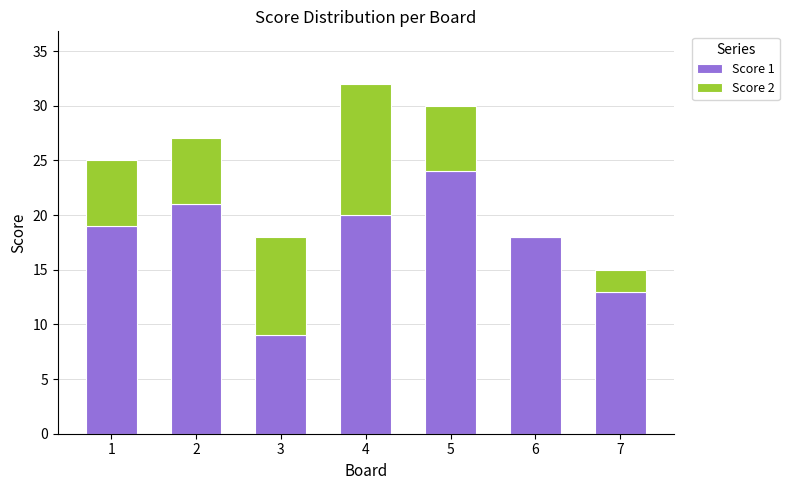

What is the sum of the Score 1 values at 7 and 3?

22